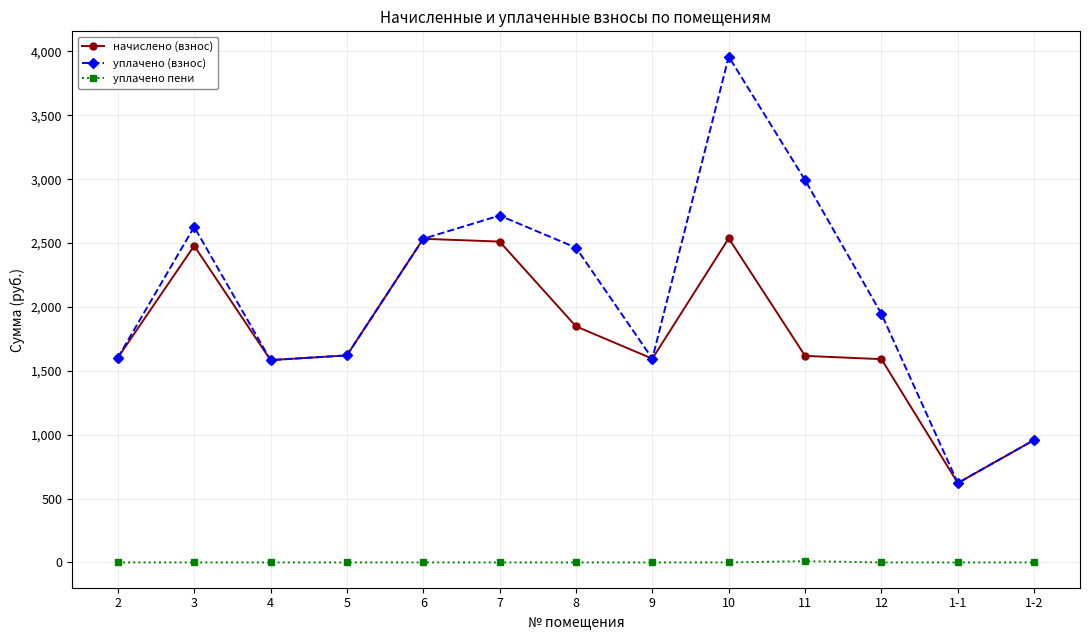

At which category is the sum across all series the highest?

10